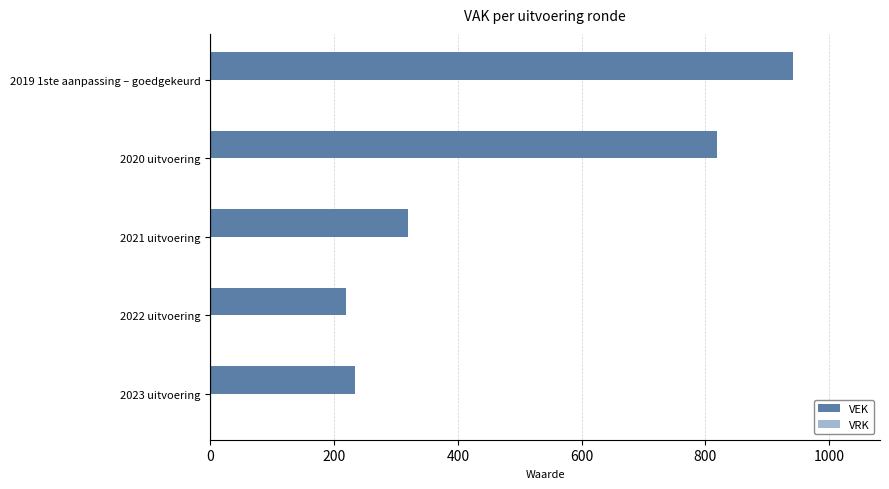

Which has a higher value, 2020 uitvoering or 2023 uitvoering?

2020 uitvoering